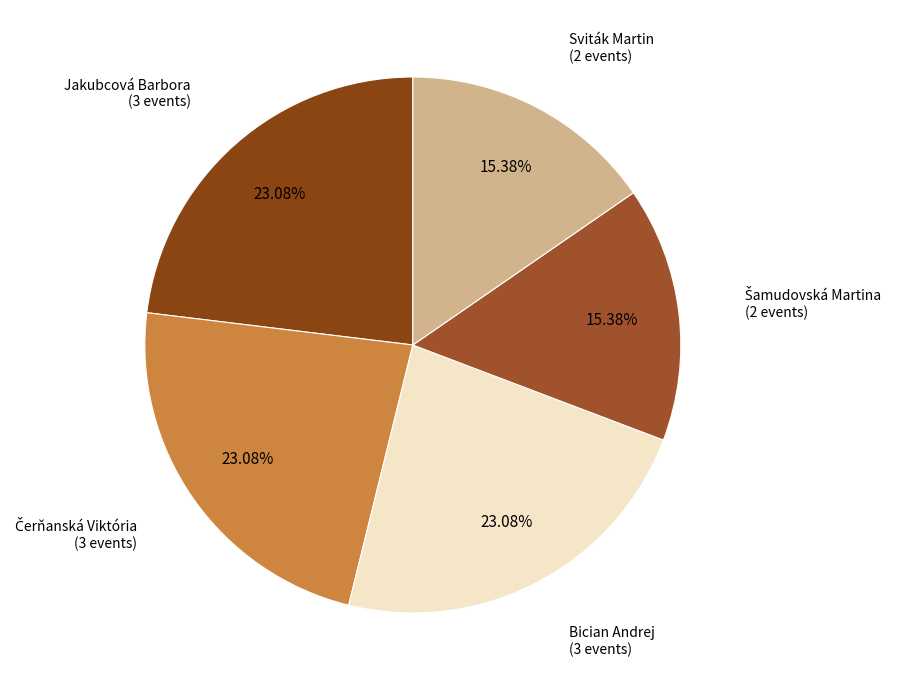

Is there any slice that represents more than half of the pie?

No